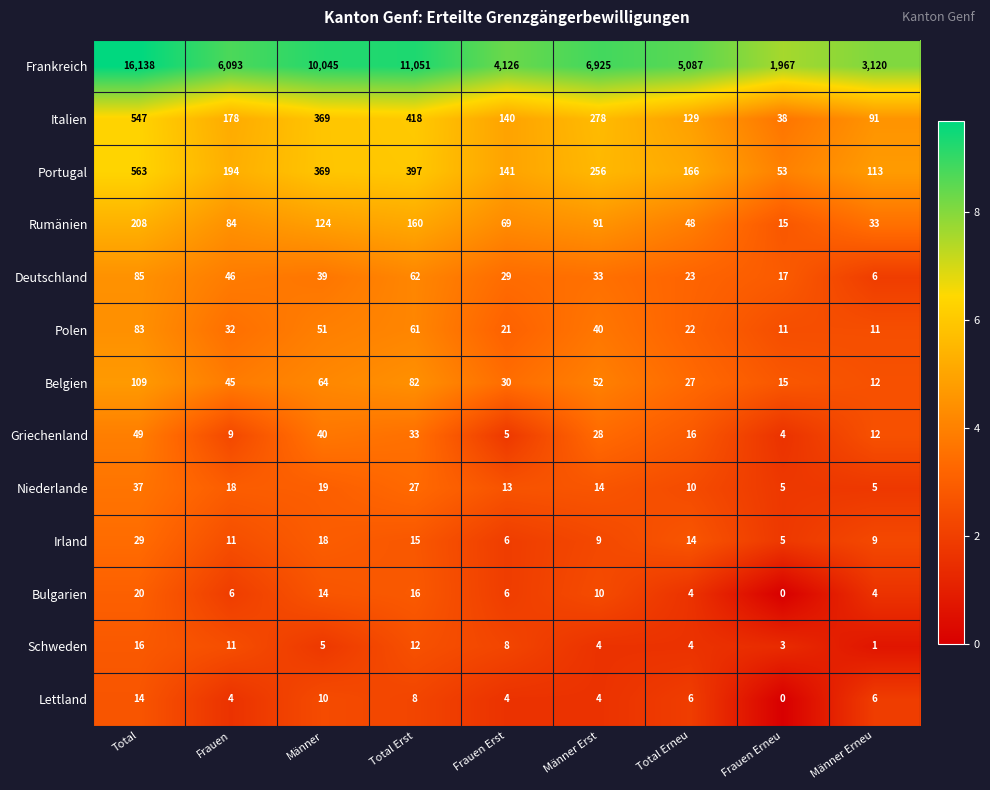

Between Männer Erst and Frauen Erneu, which series saw the biggest shift?

Frankreich